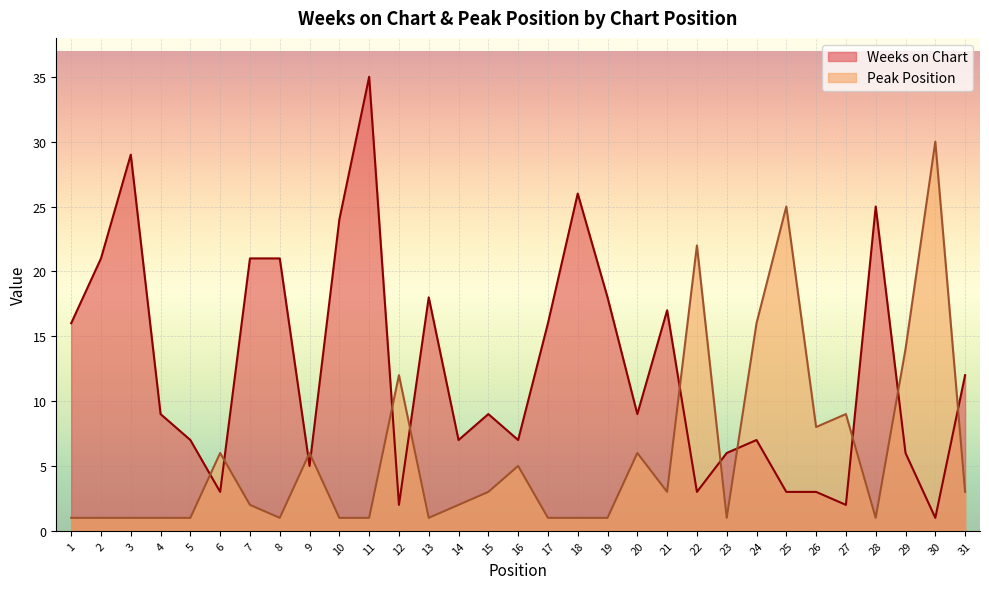

Which series has the largest total across all categories?

Weeks on Chart